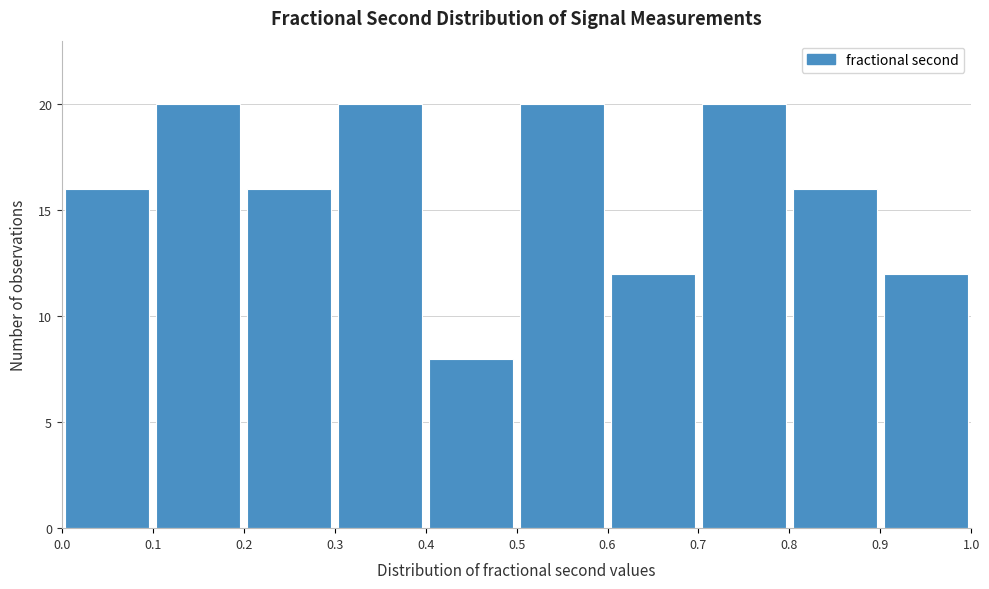

Reading left to right, list every bar in this chart as the range it spans on the x-axis followed by its height. The values are not printed on the chart, so give them approximately, as read against the axis.

0.0 to 0.1: 16
0.1 to 0.2: 20
0.2 to 0.3: 16
0.3 to 0.4: 20
0.4 to 0.5: 8
0.5 to 0.6: 20
0.6 to 0.7: 12
0.7 to 0.8: 20
0.8 to 0.9: 16
0.9 to 1.0: 12